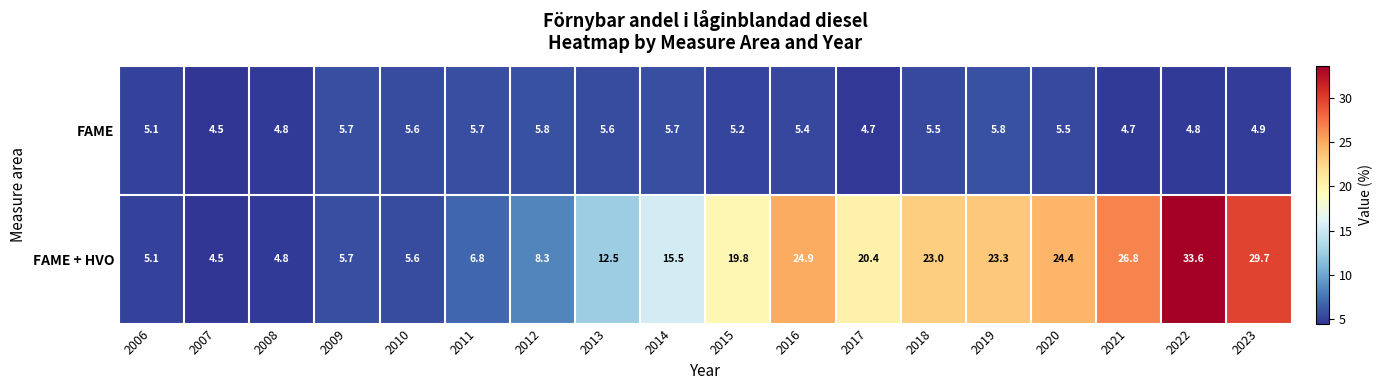

At which label does FAME + HVO reach its peak?

2022